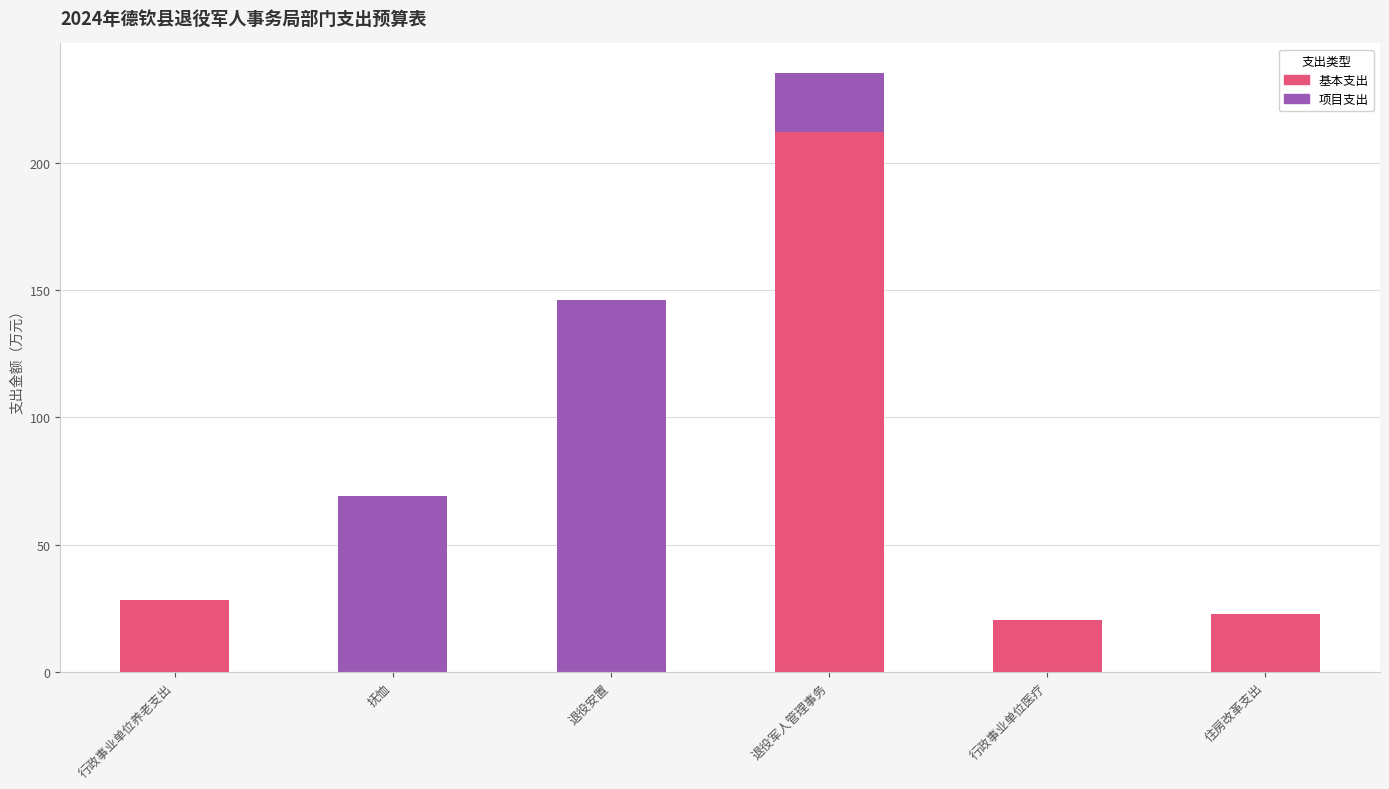

What is the total value across all series at 抚恤?

69.1